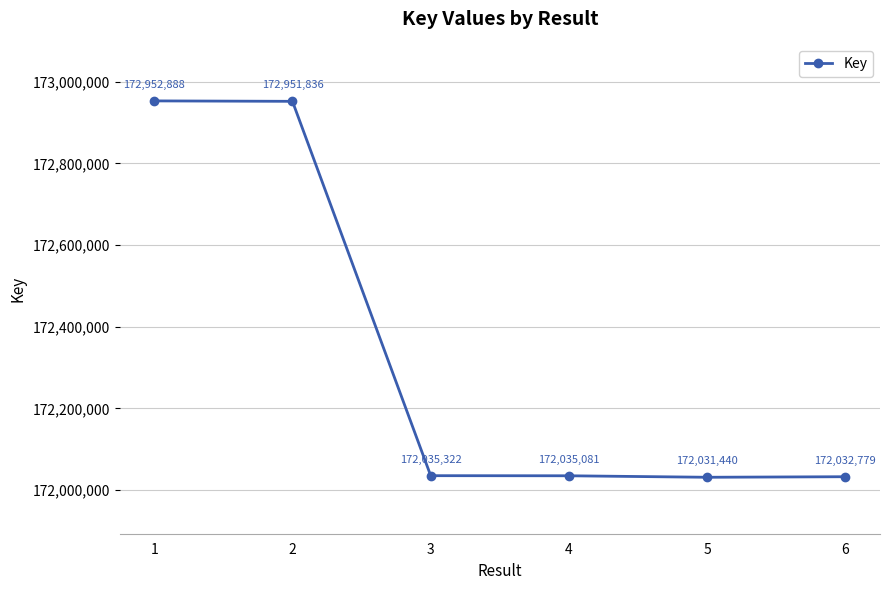

What is the value of the 4th point from the left?

172035081